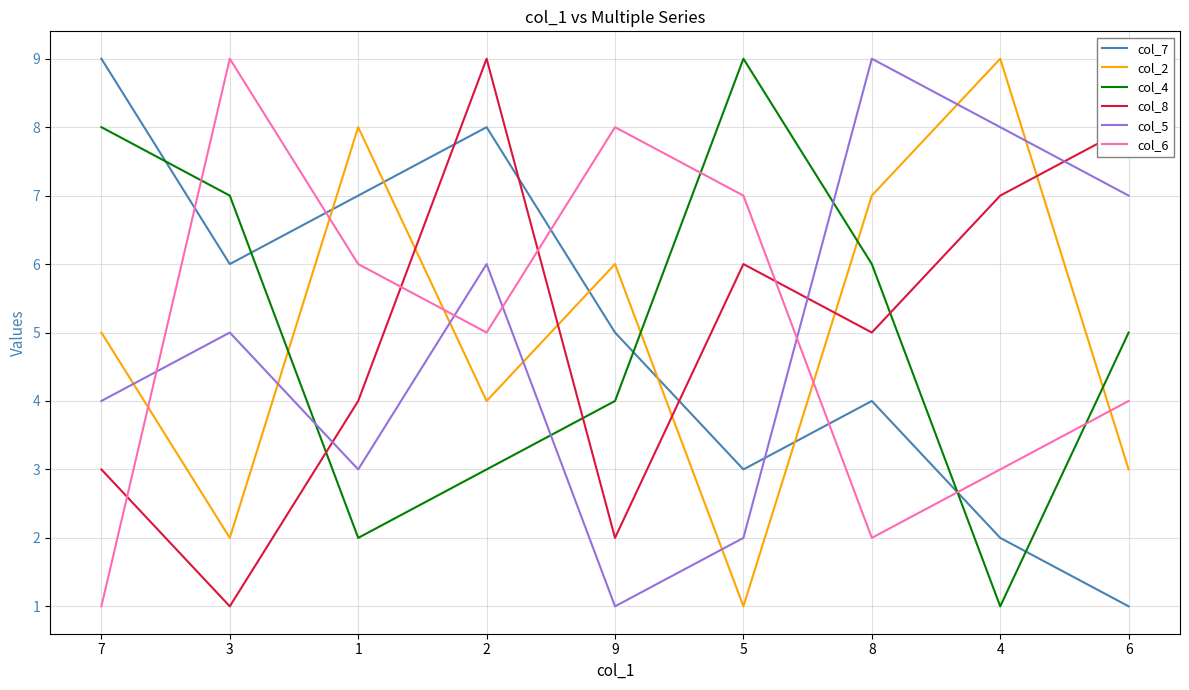

List the labels in order of col_4 value, largest first.

5, 7, 3, 8, 6, 9, 2, 1, 4